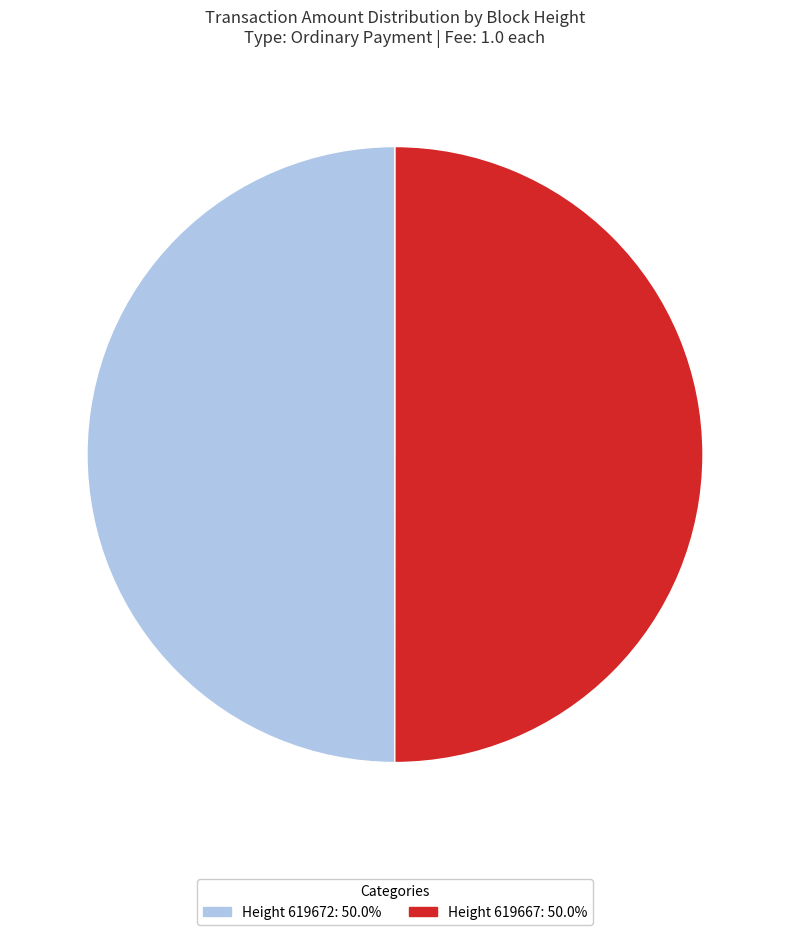

What is the ratio of the value at Height 619672: 50.0% to the value at Height 619667: 50.0%?

1.0